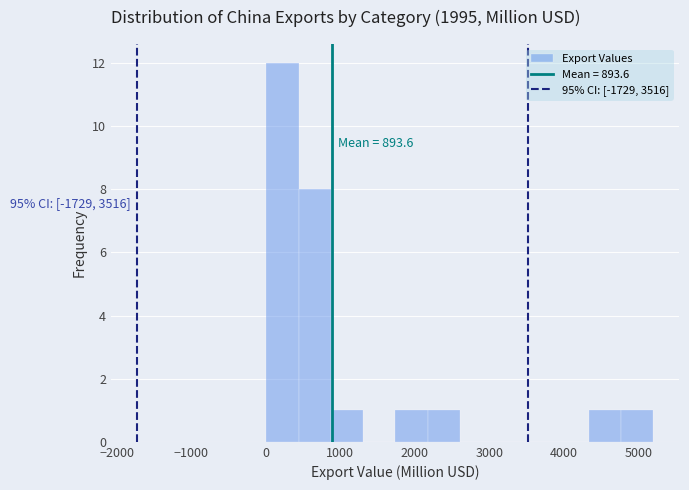

Which range on the x-axis has the tallest bar?

0 to 400